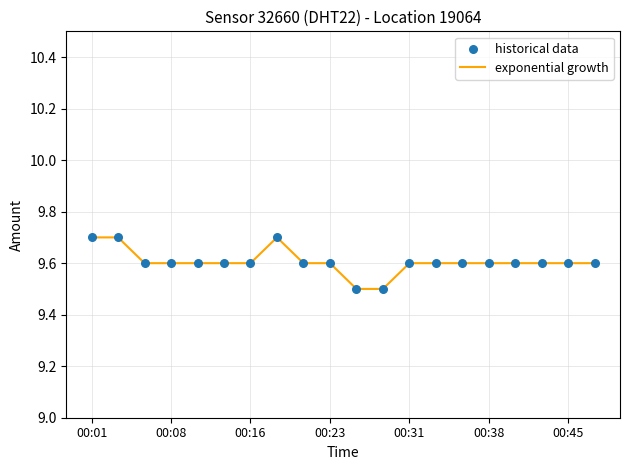

What is the maximum value shown in the chart?

9.7